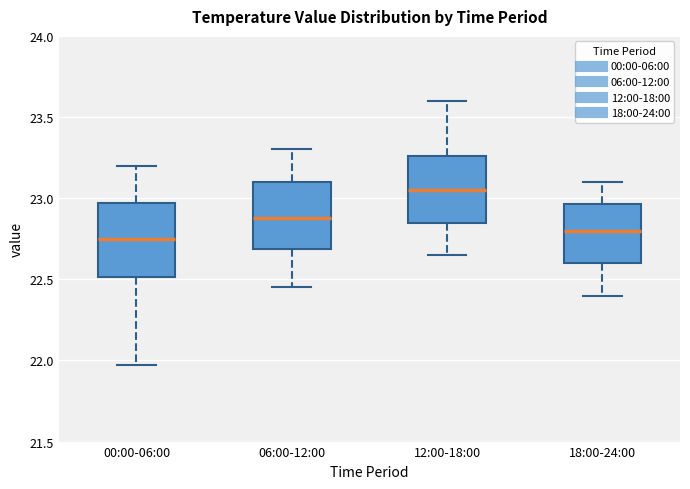

Reading left to right, transcribe this box plot: for each box, give where its median line is, the range the box spans, and where its two whiskers end, as read against the y-axis. The values are not printed on the chart, so give them approximately, as read against the axis.

00:00-06:00: median 22.75, box 22.50 to 22.95, whiskers 21.95 to 23.20
06:00-12:00: median 22.90, box 22.70 to 23.10, whiskers 22.45 to 23.30
12:00-18:00: median 23.05, box 22.85 to 23.25, whiskers 22.65 to 23.60
18:00-24:00: median 22.80, box 22.60 to 22.95, whiskers 22.40 to 23.10